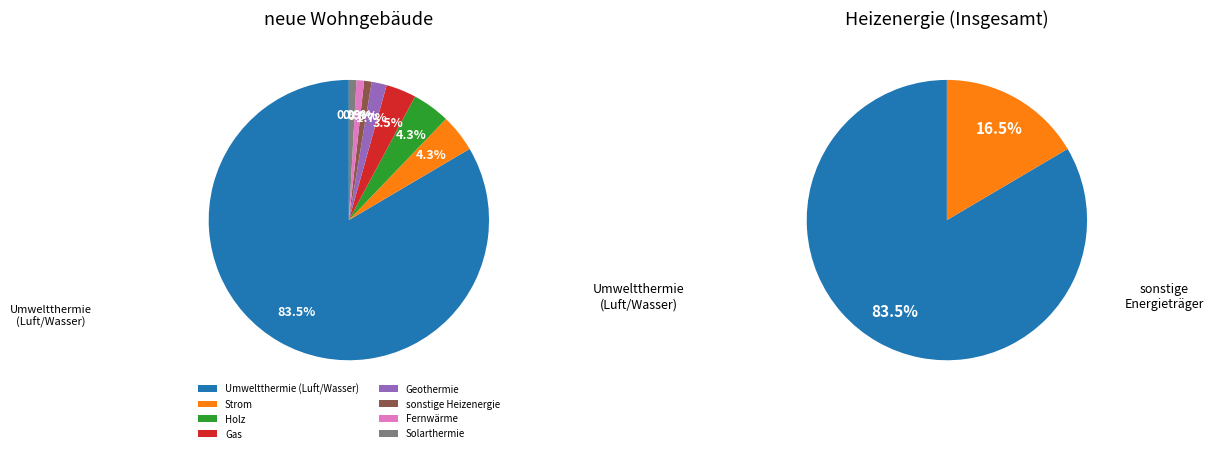

To the nearest percent, what portion does Solarthermie represent?

1%